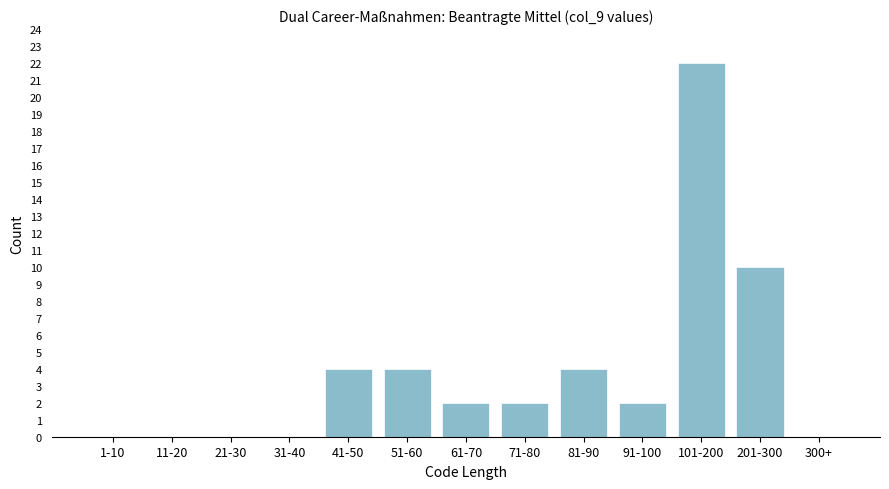

Reading left to right, what are all the values shown in this chart?

1-10=0	11-20=0	21-30=0	31-40=0	41-50=4	51-60=4	61-70=2	71-80=2	81-90=4	91-100=2	101-200=22	201-300=10	300+=0